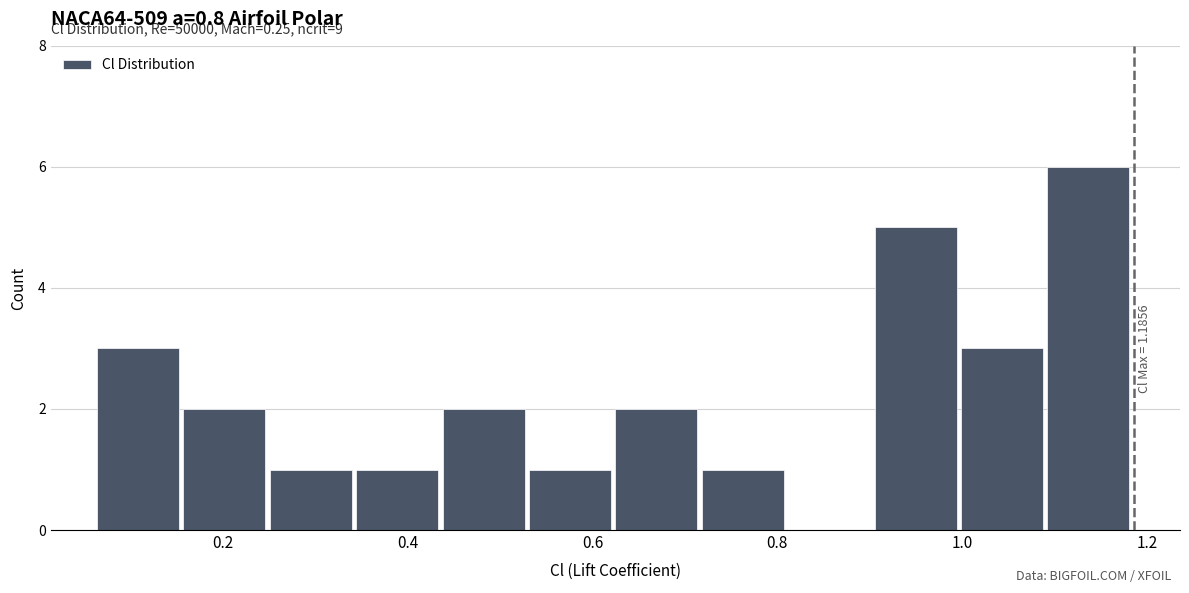

Which range on the x-axis has the tallest bar?

1.10 to 1.18